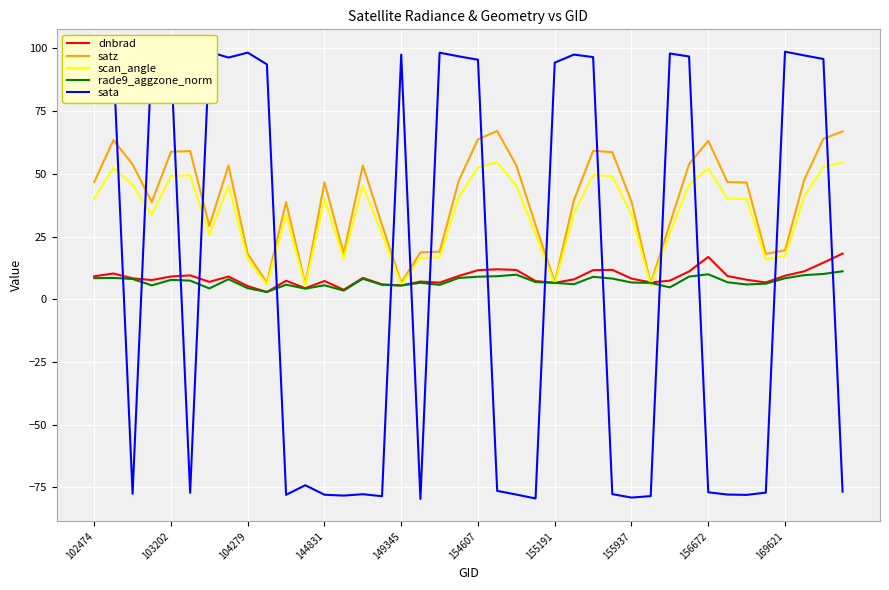

At how many categories does at least one series exceed 33?

33